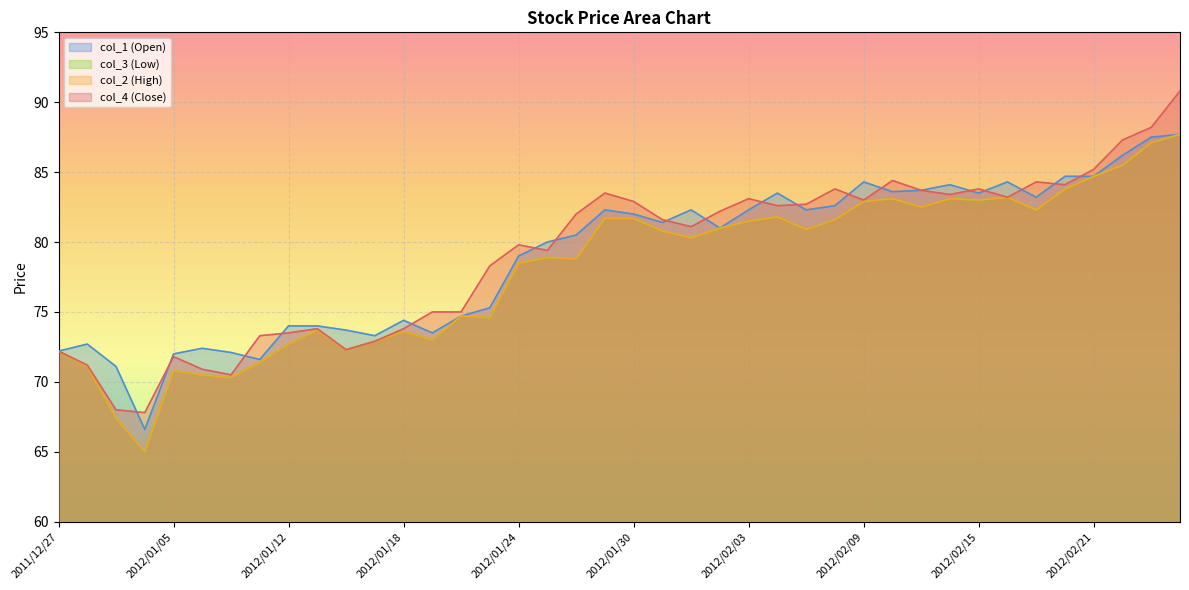

Is it true that col_3 equals 40.7 at 2012/02/20?

False